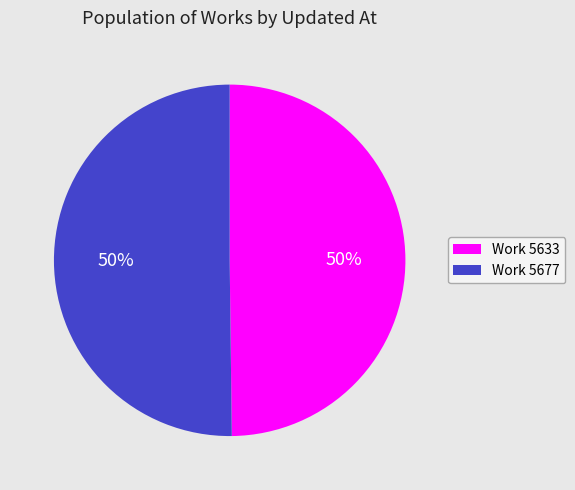

Is it true that Work 5633 is 50% of the pie?

True